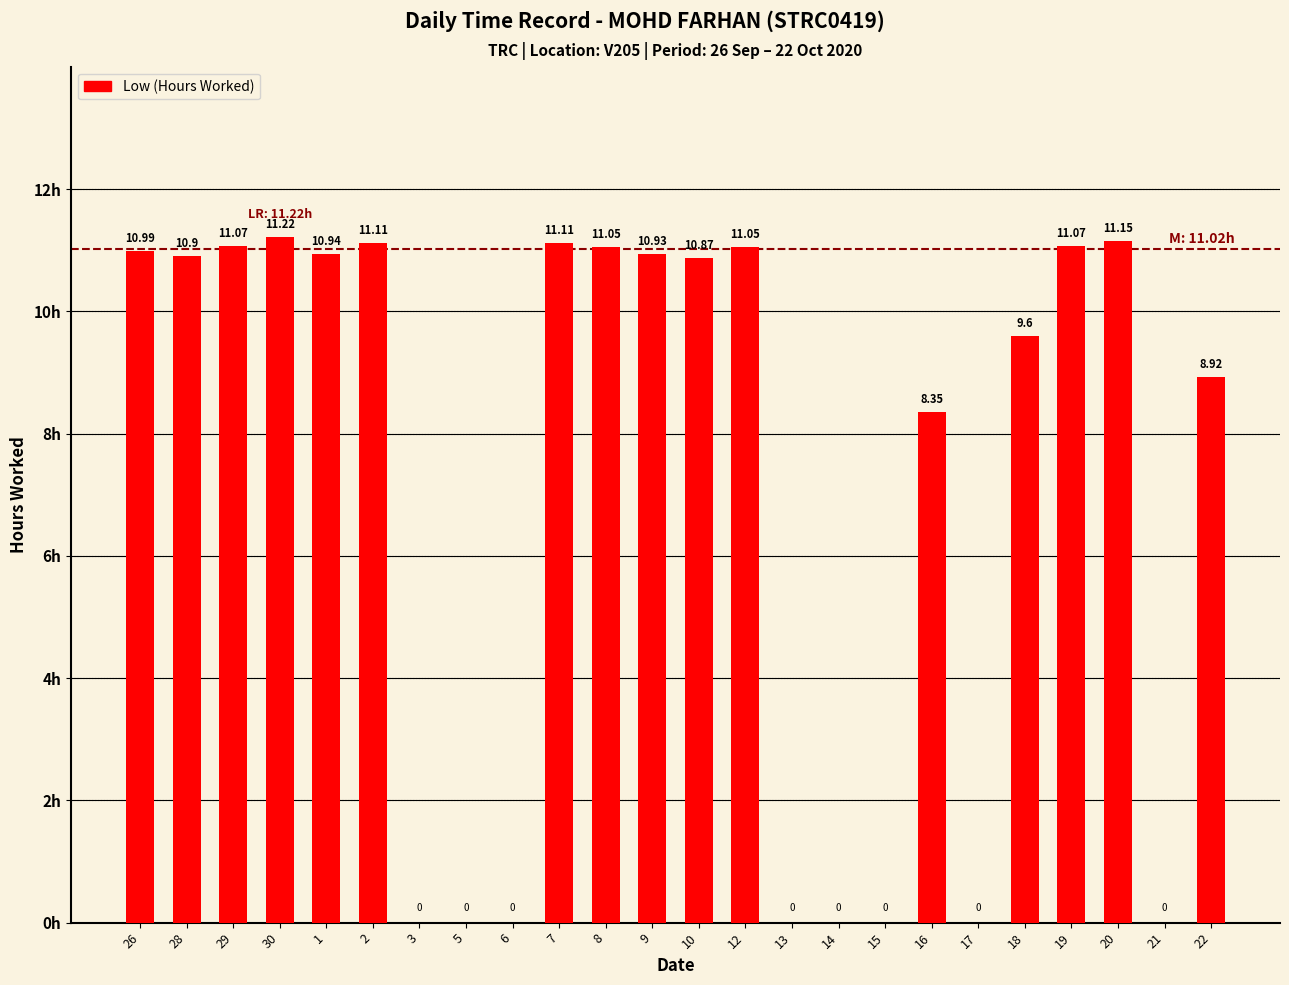

What is the sum of the values at 20 and 9?

22.1